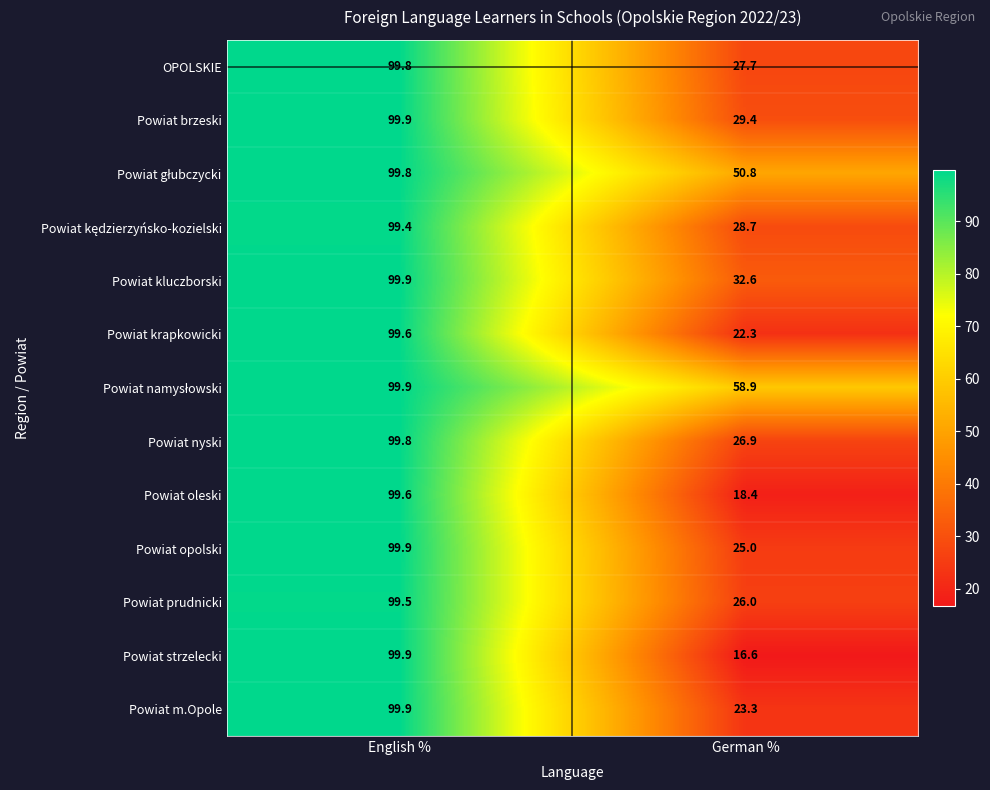

At which category is the sum across all series the highest?

English %